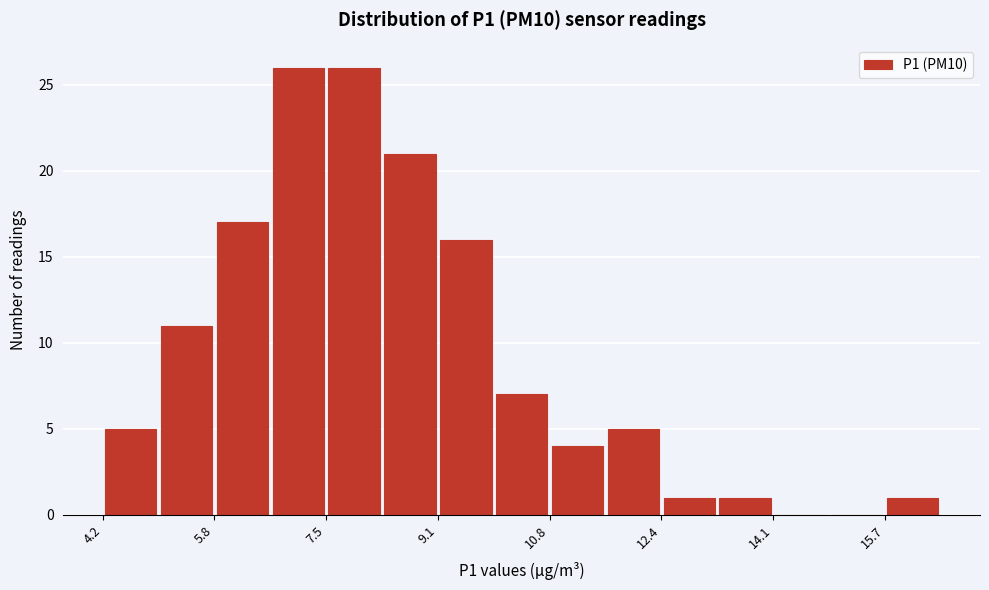

Reading left to right, list every bar in this chart as the range it spans on the x-axis followed by its height. Neither the bar edges nor the heights are printed on the chart, so give them approximately, as read against the axes.

4.2 to 5.0: 5
5.0 to 5.8: 11
5.8 to 6.6: 17
6.6 to 7.4: 26
7.4 to 8.4: 26
8.4 to 9.2: 21
9.2 to 10.0: 16
10.0 to 10.8: 7
10.8 to 11.6: 4
11.6 to 12.4: 5
12.4 to 13.2: 1
13.2 to 14.0: 1
14.0 to 15.0: 0
15.0 to 15.8: 0
15.8 to 16.6: 1